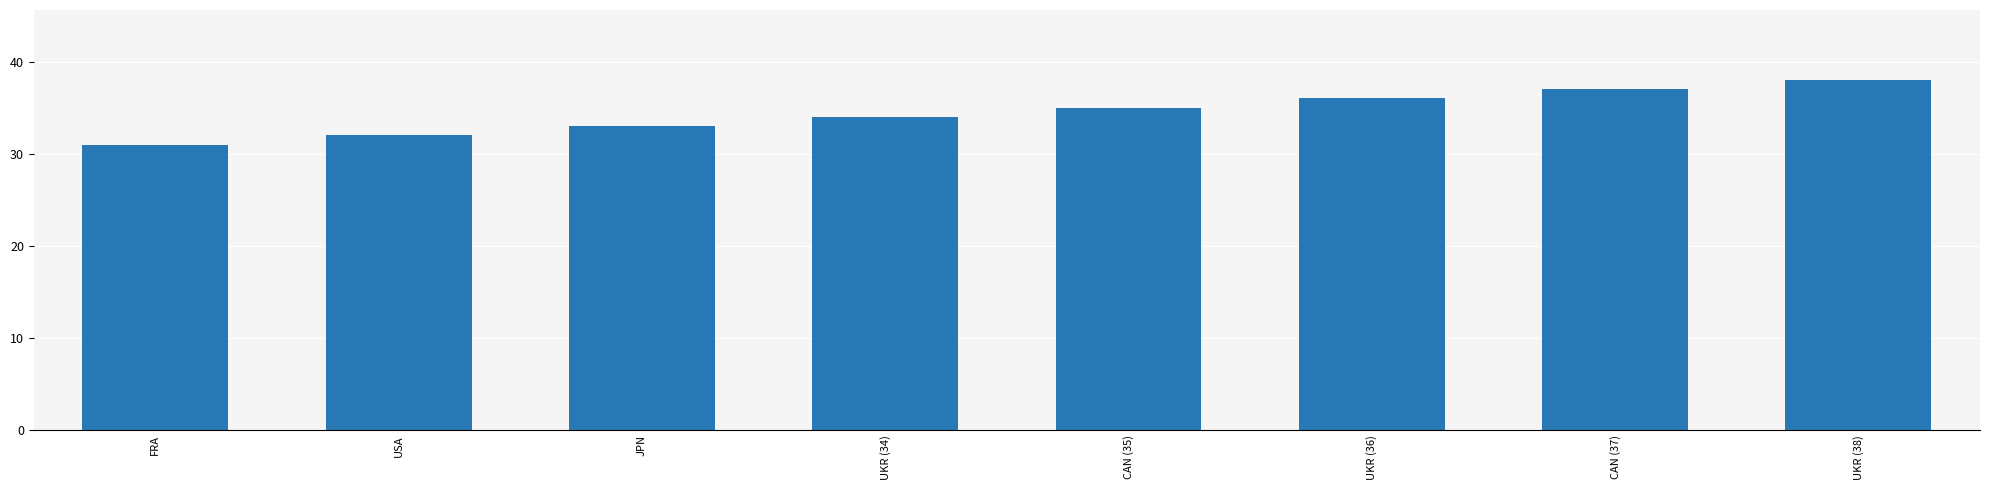

Read the value at JPN.

33